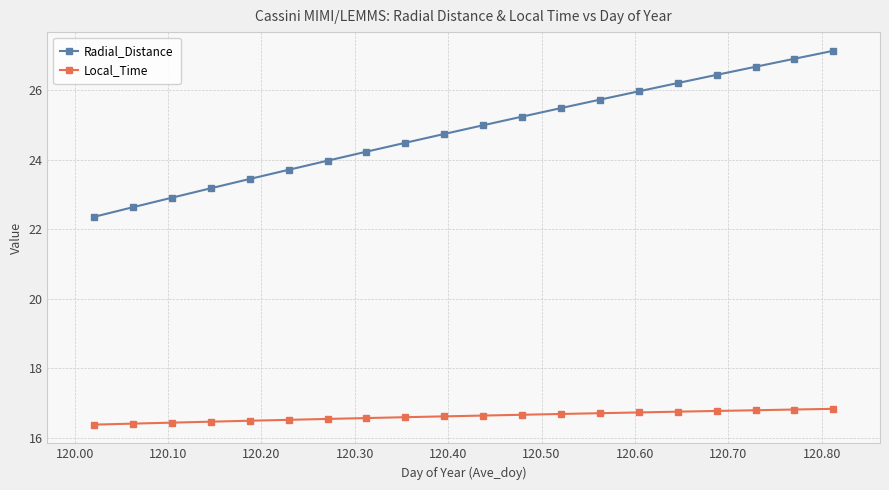

Which series has the largest range (max minus min)?

Radial_Distance